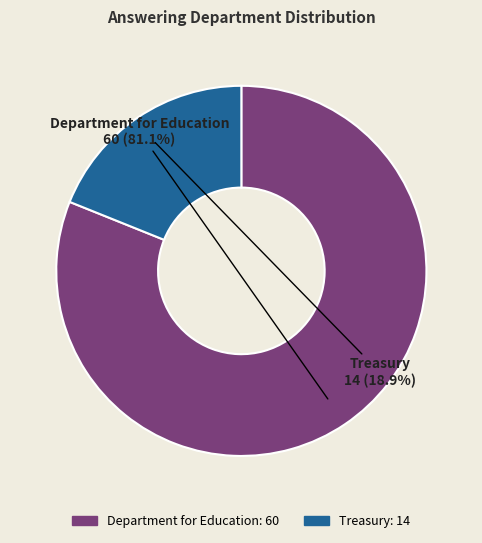

To the nearest percent, what percentage of the pie is Treasury?

19%